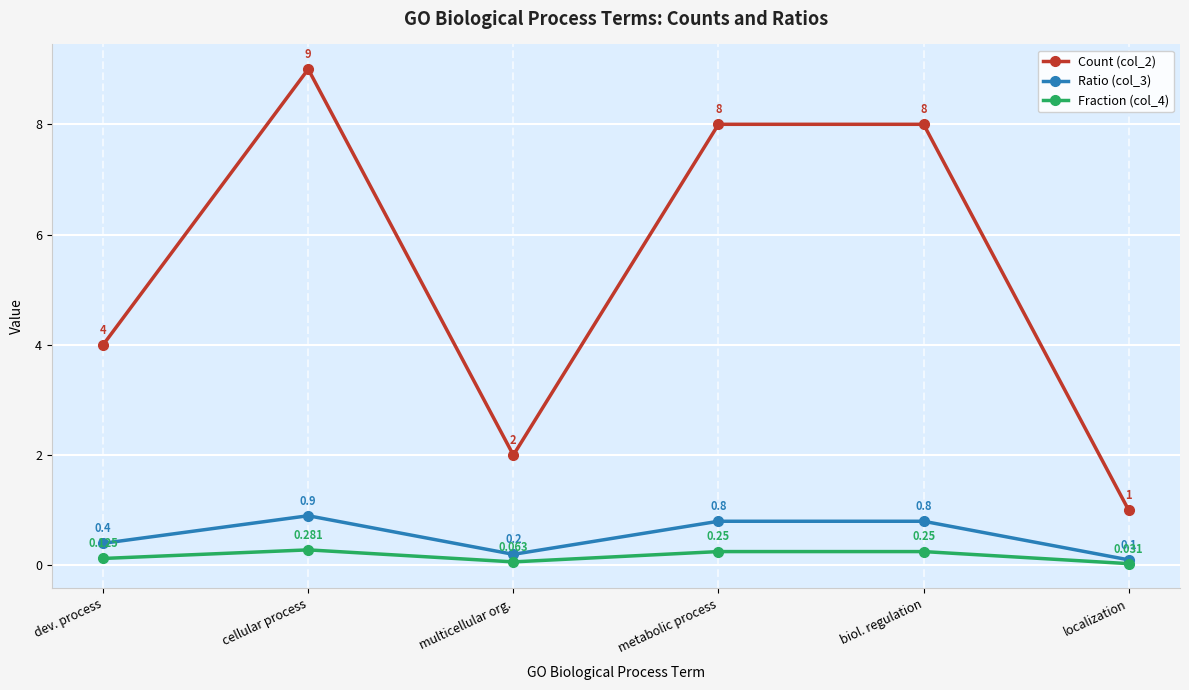

What is the label of the 3rd point from the right?

metabolic process